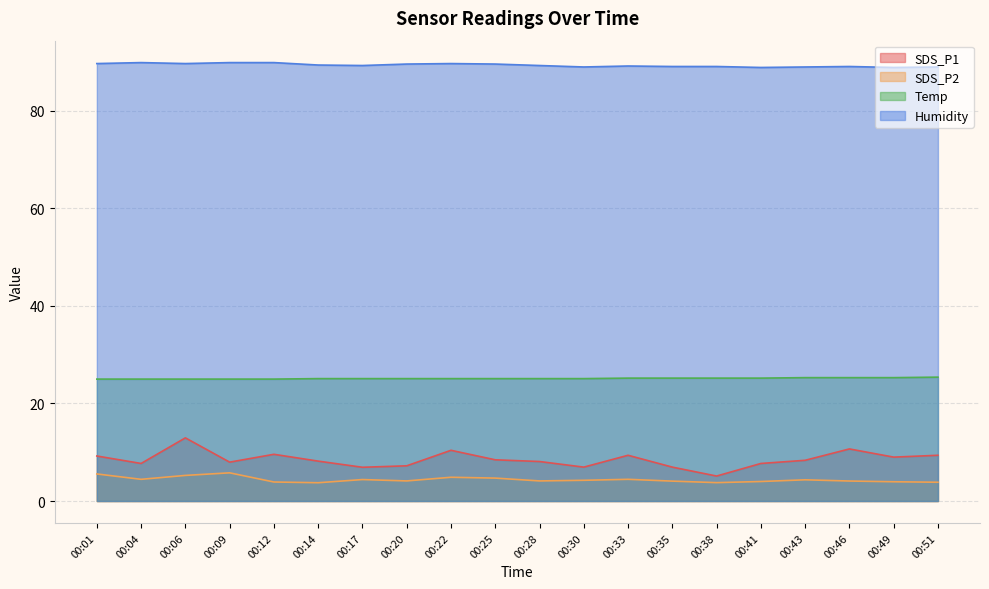

True or false: SDS_P2 and SDS_P1 cross at least once.

False